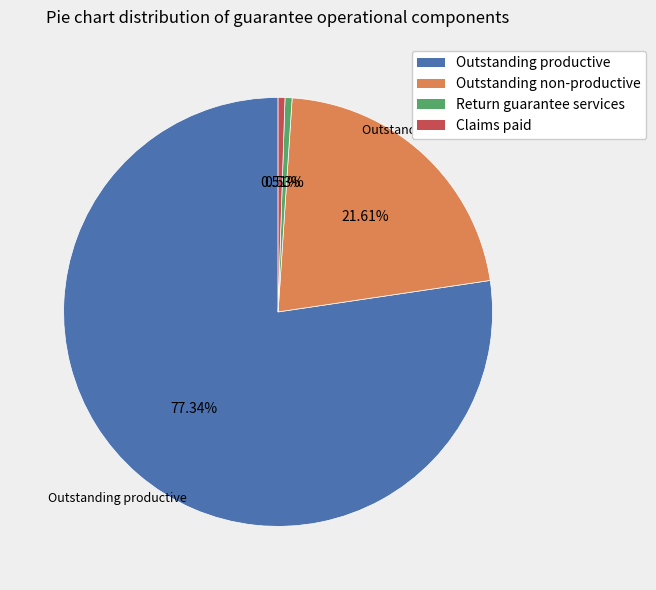

Which slice is the largest?

Outstanding productive